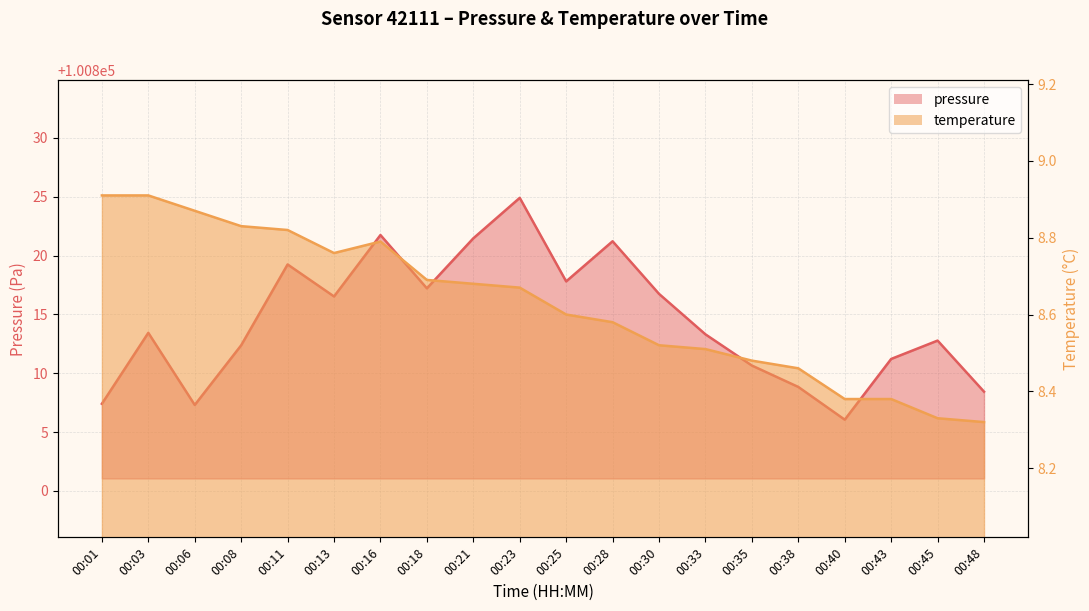

What is the value of the pressure point at the 5th from the left?

100819.2